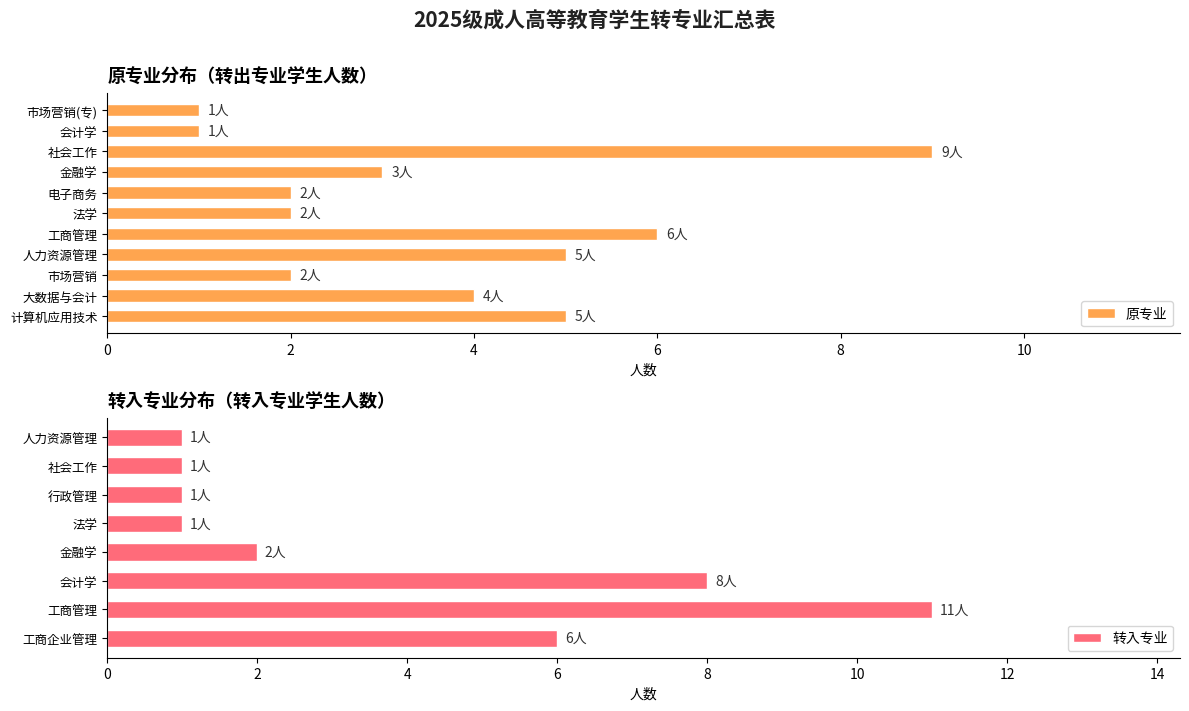

Which series changed the most between 社会工作 and 大数据与会计?

原专业人数